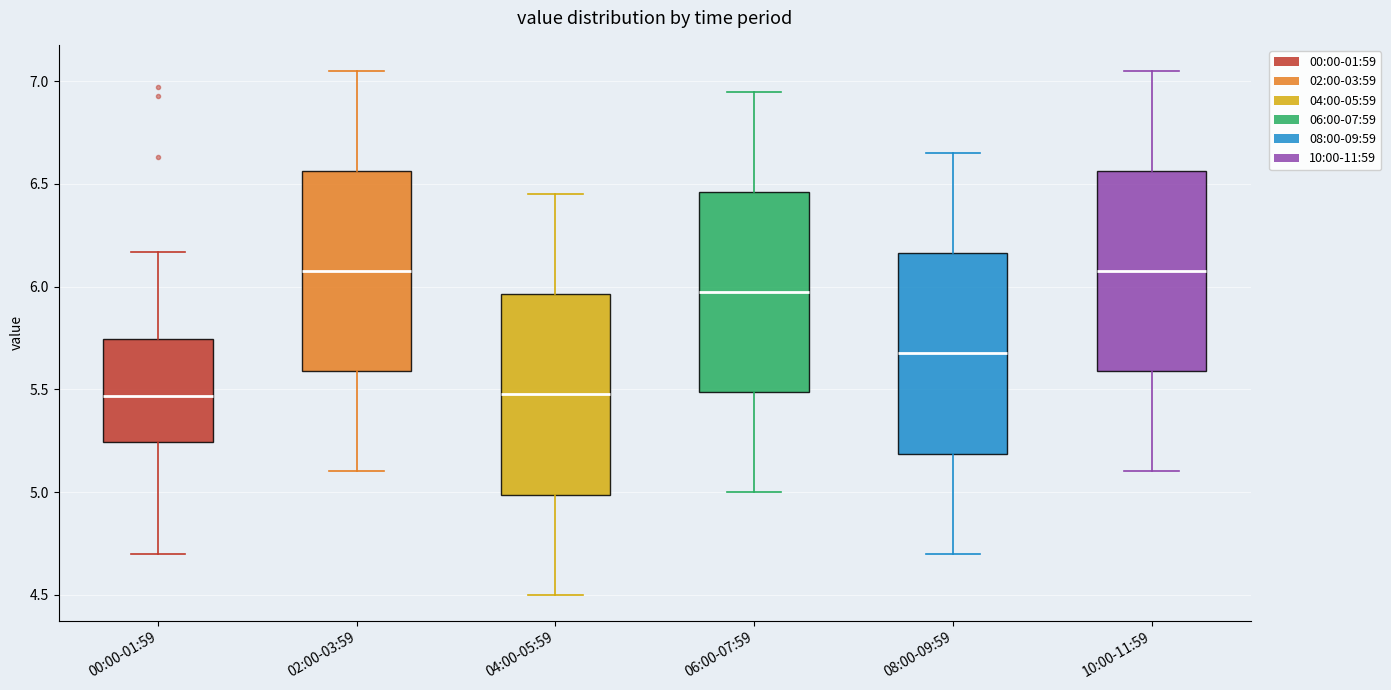

Reading left to right, read every box against the y-axis: the position of its median line, the range the box covers, and the ends of its whiskers. The values are not printed on the chart, so give them approximately, as read against the axis.

00:00-01:59: median 5.45, box 5.25 to 5.75, whiskers 4.70 to 6.15
02:00-03:59: median 6.10, box 5.60 to 6.55, whiskers 5.10 to 7.05
04:00-05:59: median 5.50, box 5.00 to 5.95, whiskers 4.50 to 6.45
06:00-07:59: median 6.00, box 5.50 to 6.45, whiskers 5.00 to 6.95
08:00-09:59: median 5.70, box 5.20 to 6.15, whiskers 4.70 to 6.65
10:00-11:59: median 6.10, box 5.60 to 6.55, whiskers 5.10 to 7.05